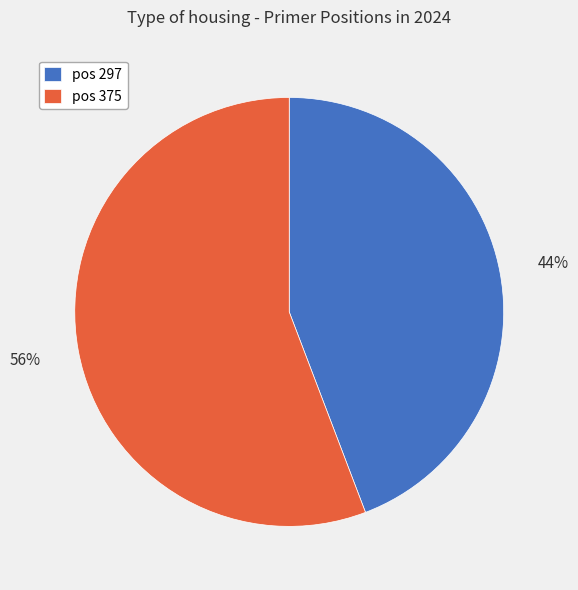

How many slices are in this pie chart?

2